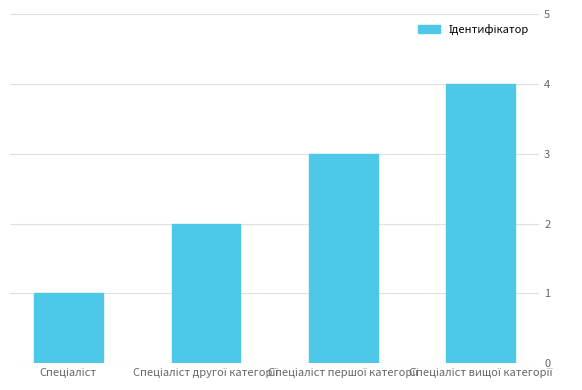

What is the difference between the maximum and minimum values?

3